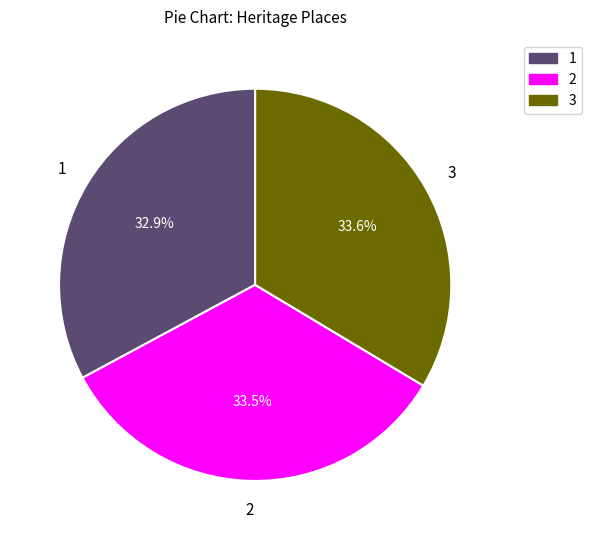

Is there any slice that represents more than half of the pie?

No